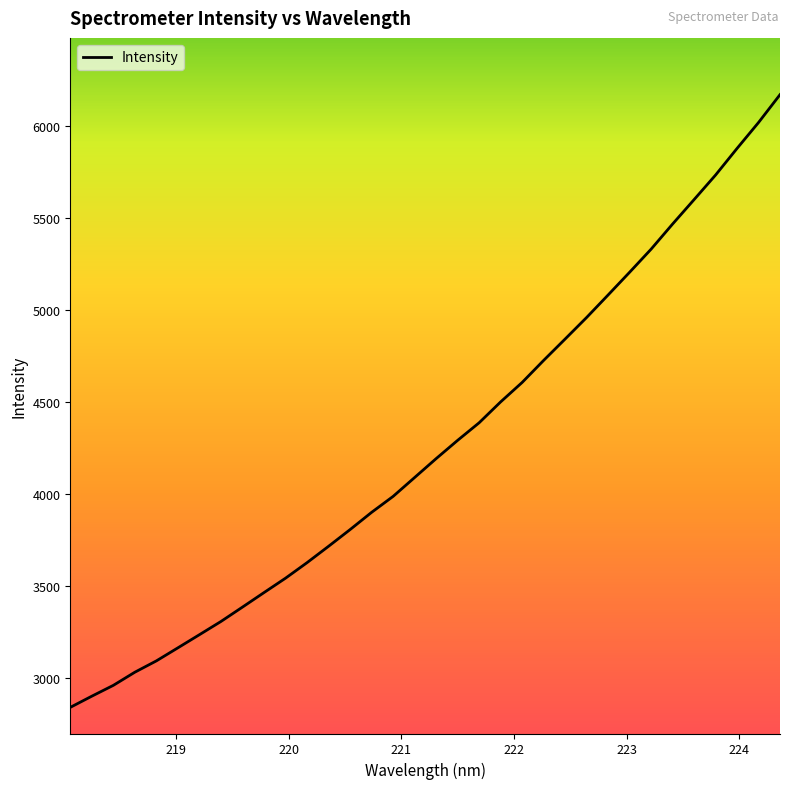

How many lines are shown in the chart?

1